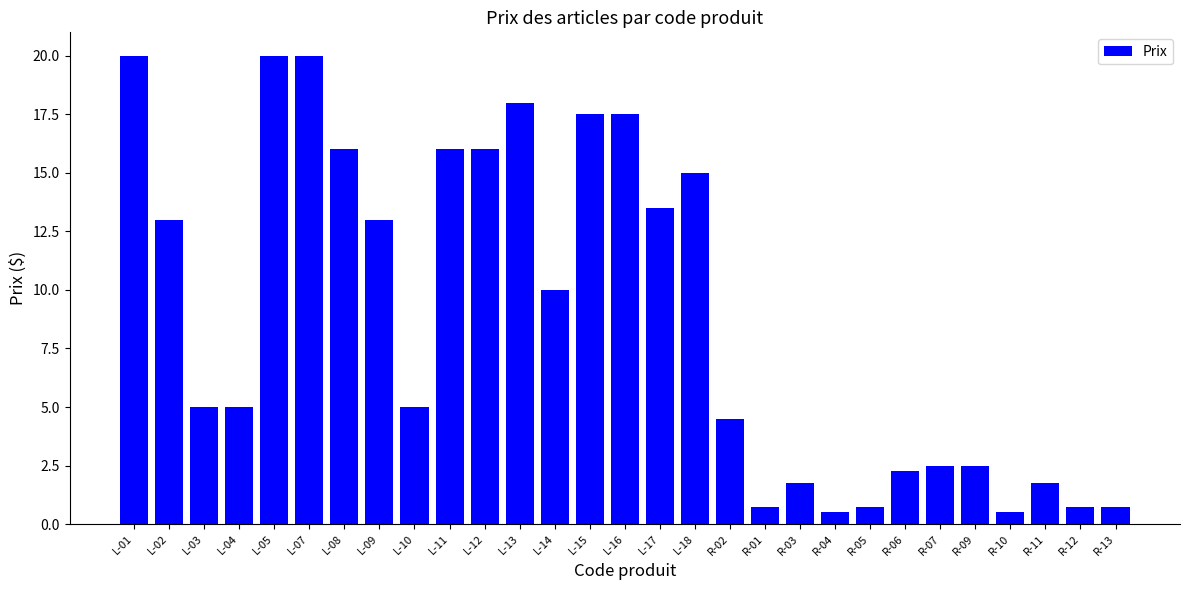

What is the label of the 24th bar from the left?

R-07